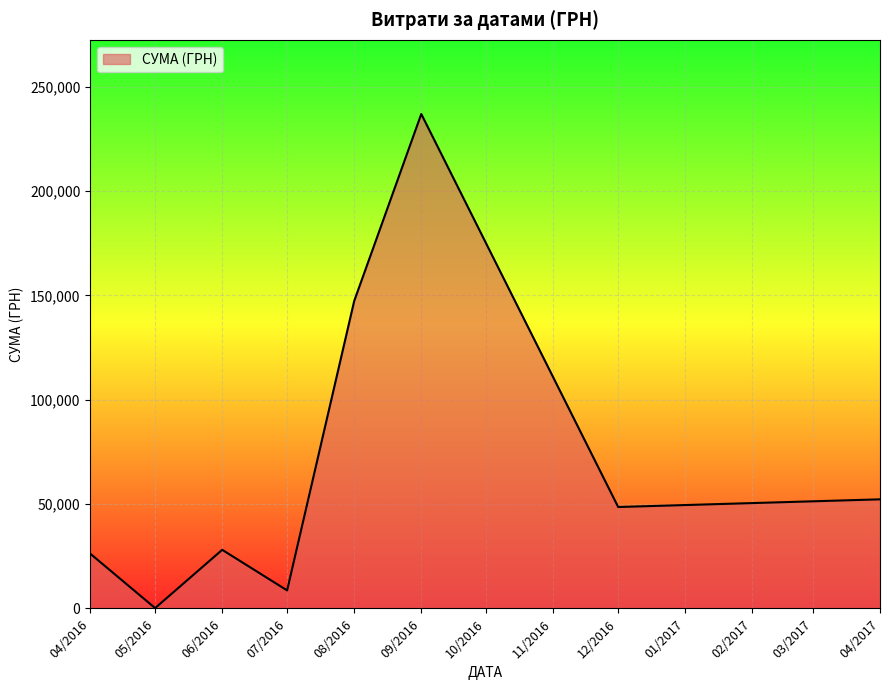

What is the greatest value displayed?

236970.0